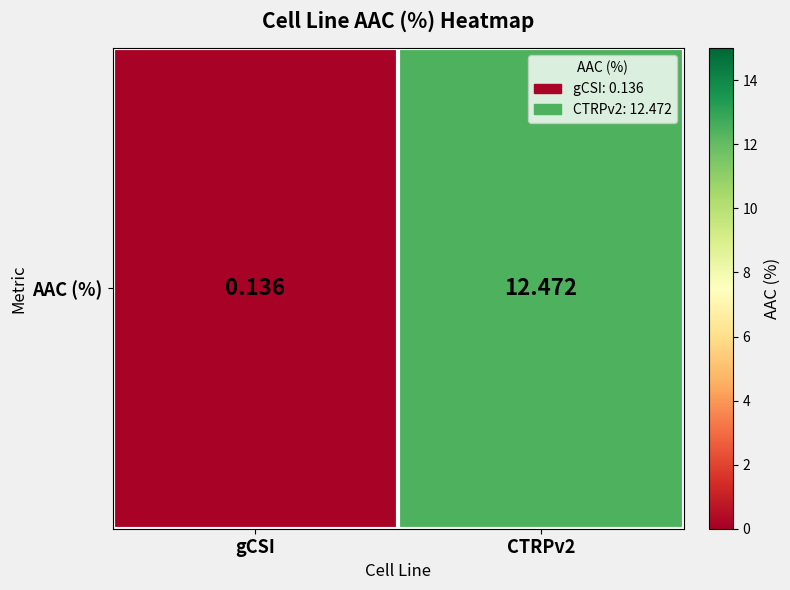

At which label is the value closest to 6?

gCSI